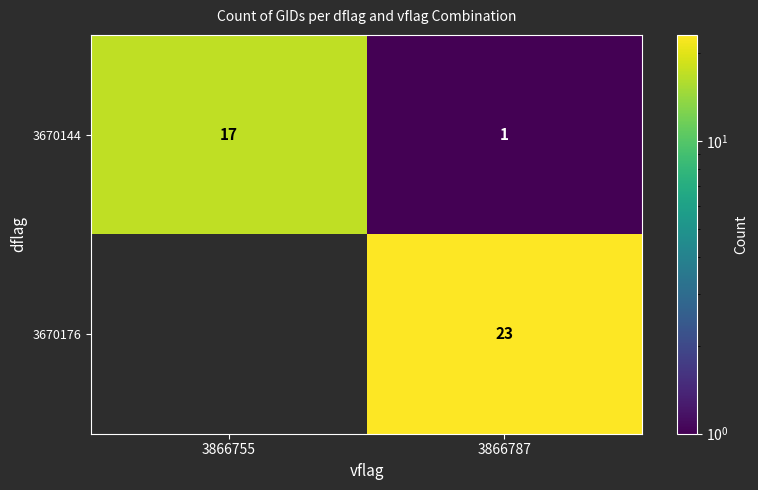

The value of 3670144 at 3866755 is 30. True or false?

False